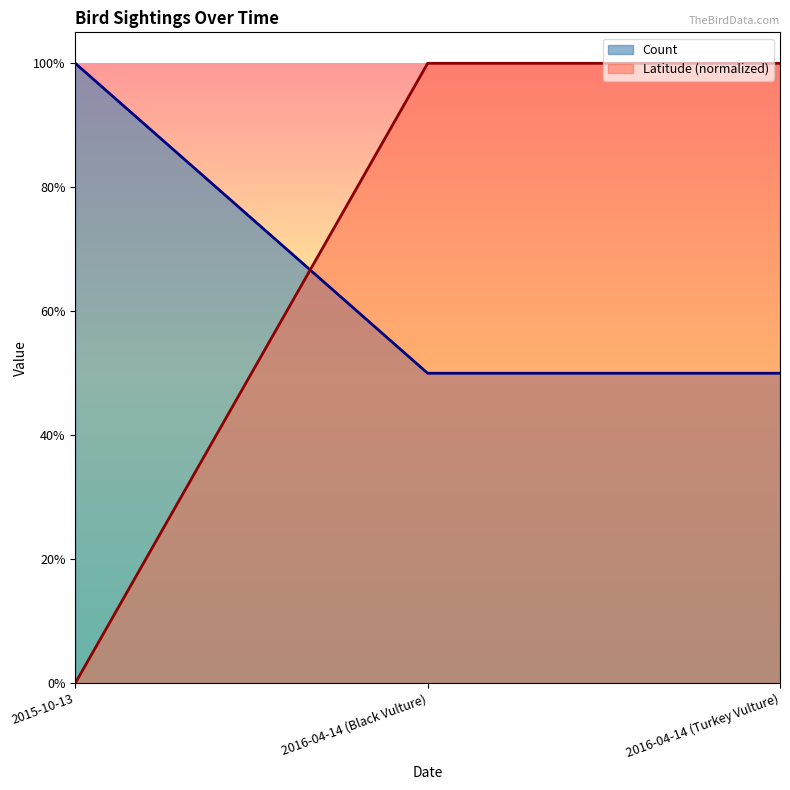

Which series has the largest total across all categories?

Count